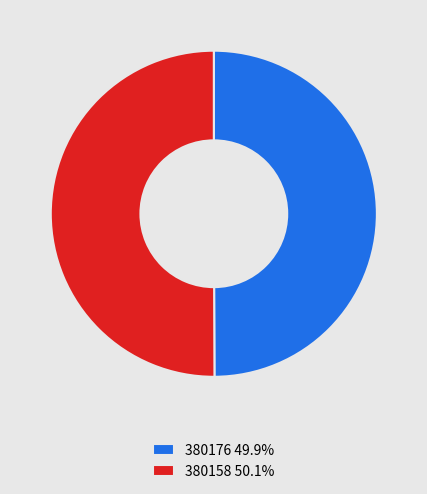

Approximately how many times larger is the value at 380176 49.9% compared to 380158 50.1%?

1.0